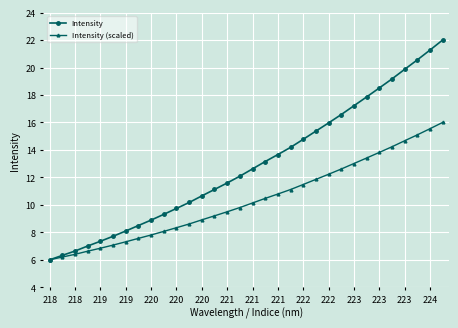

What is the value of the Intensity (scaled) point at the 32nd from the left?

16.0